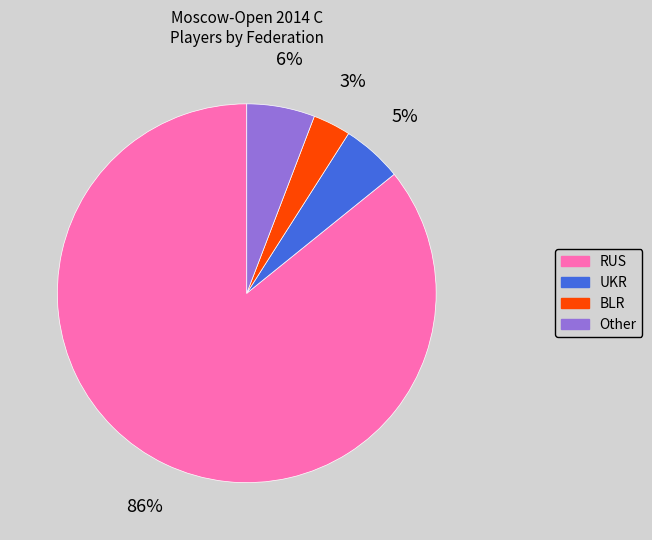

True or false: UKR accounts for 5% of the total.

True